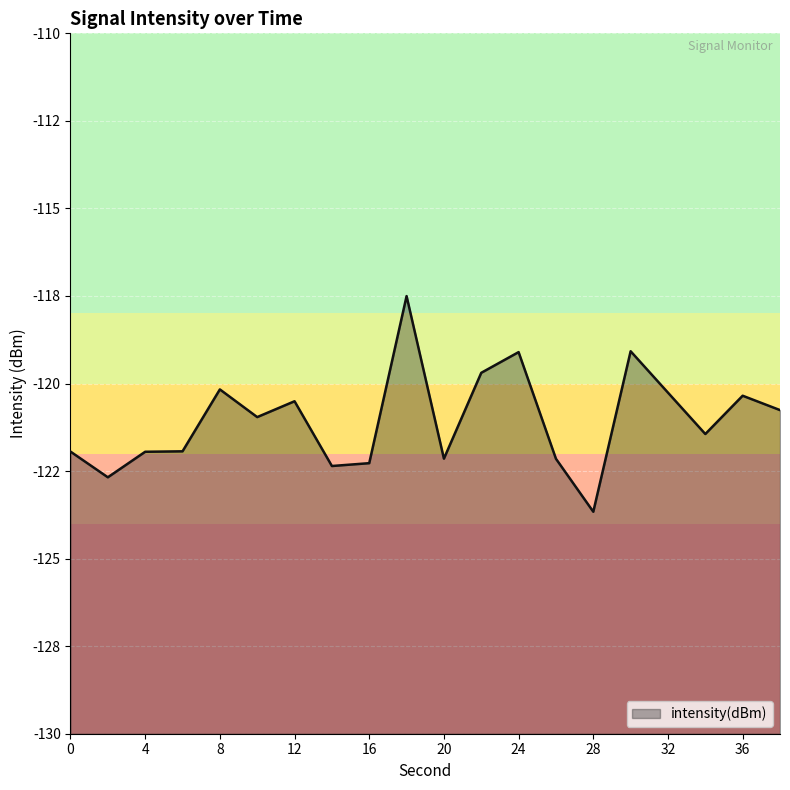

True or false: the data shows -120.3 at 32.

True